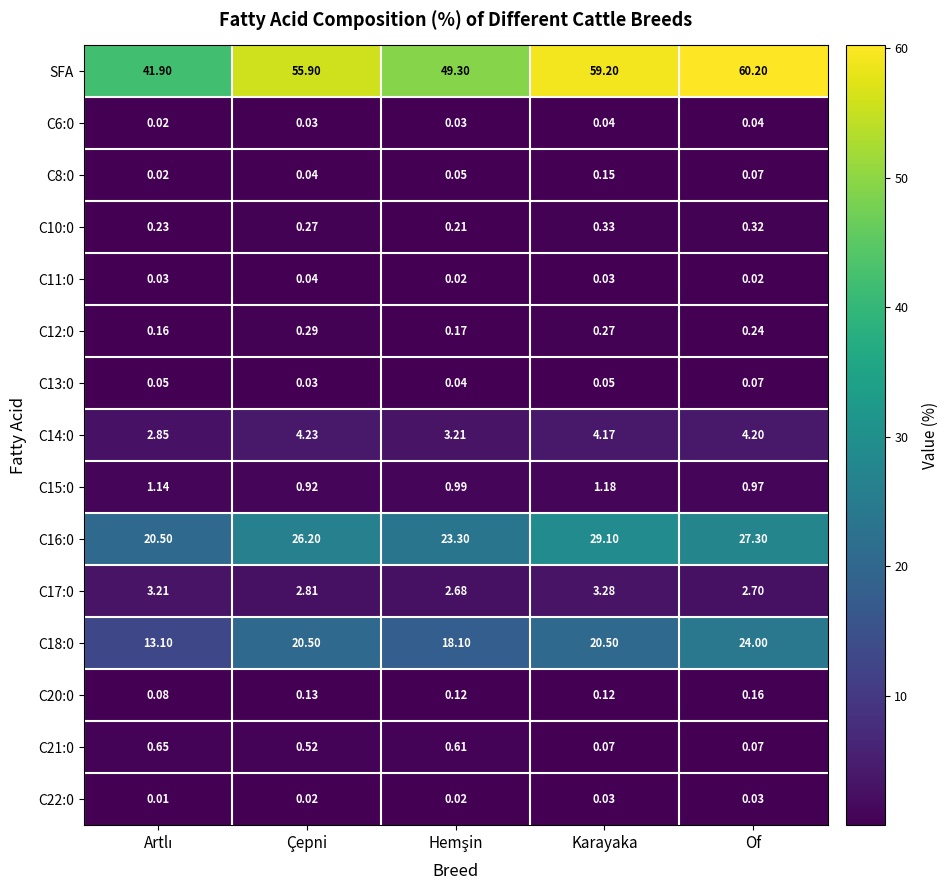

Which label corresponds to the largest value in the chart?

Of